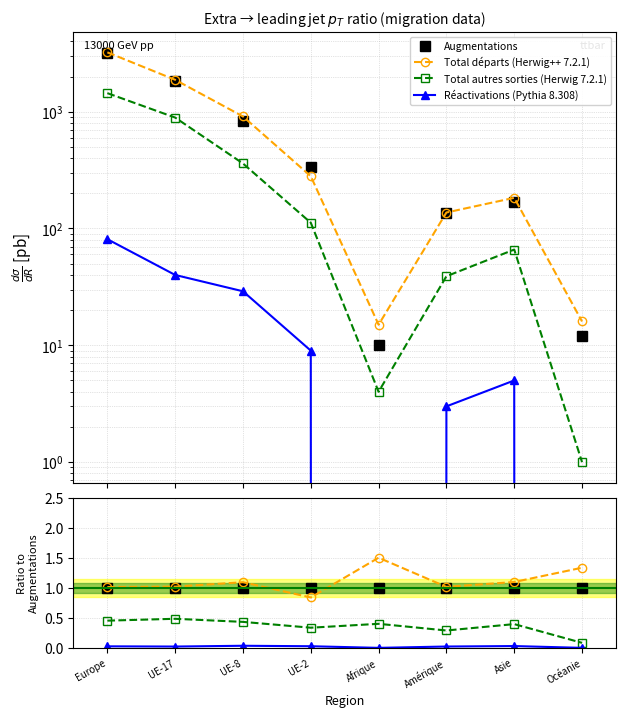

Which series changed the most between UE-17 and UE-8?

Total départs (Herwig++ 7.2.1)